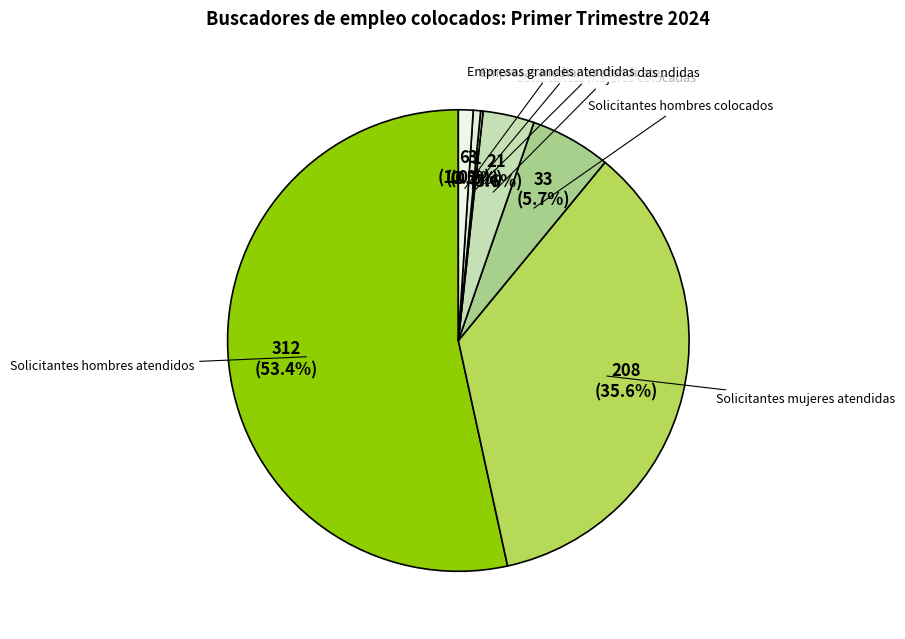

Is there any slice that represents more than half of the pie?

Yes